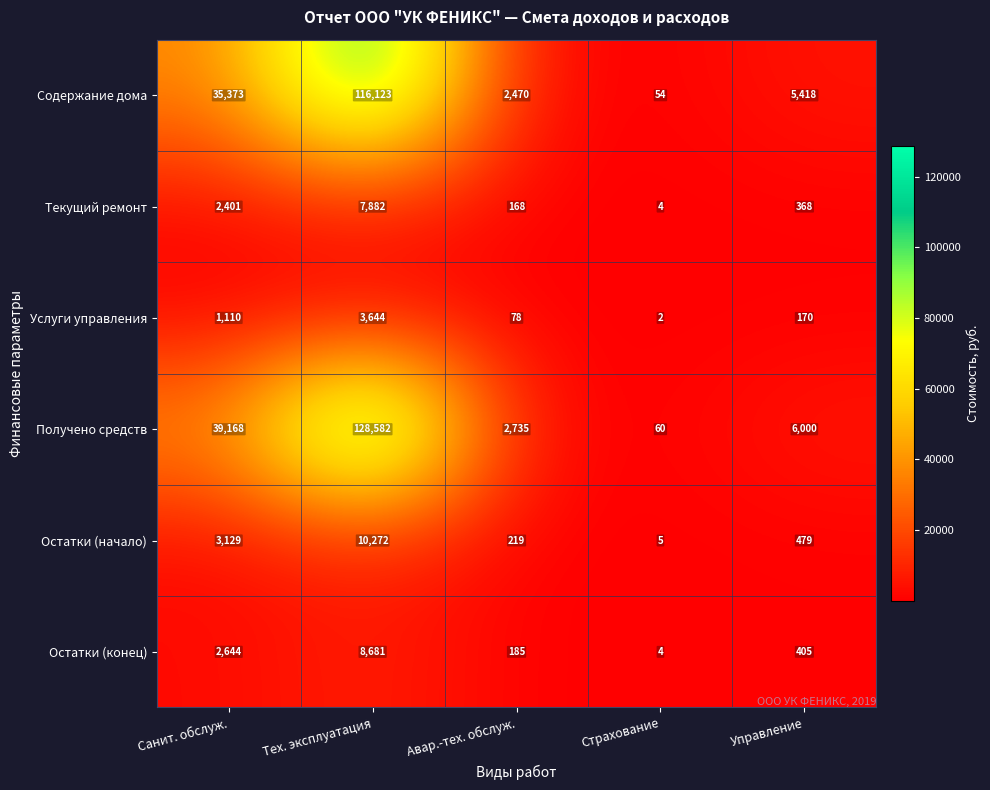

How many distinct data groups are displayed?

6